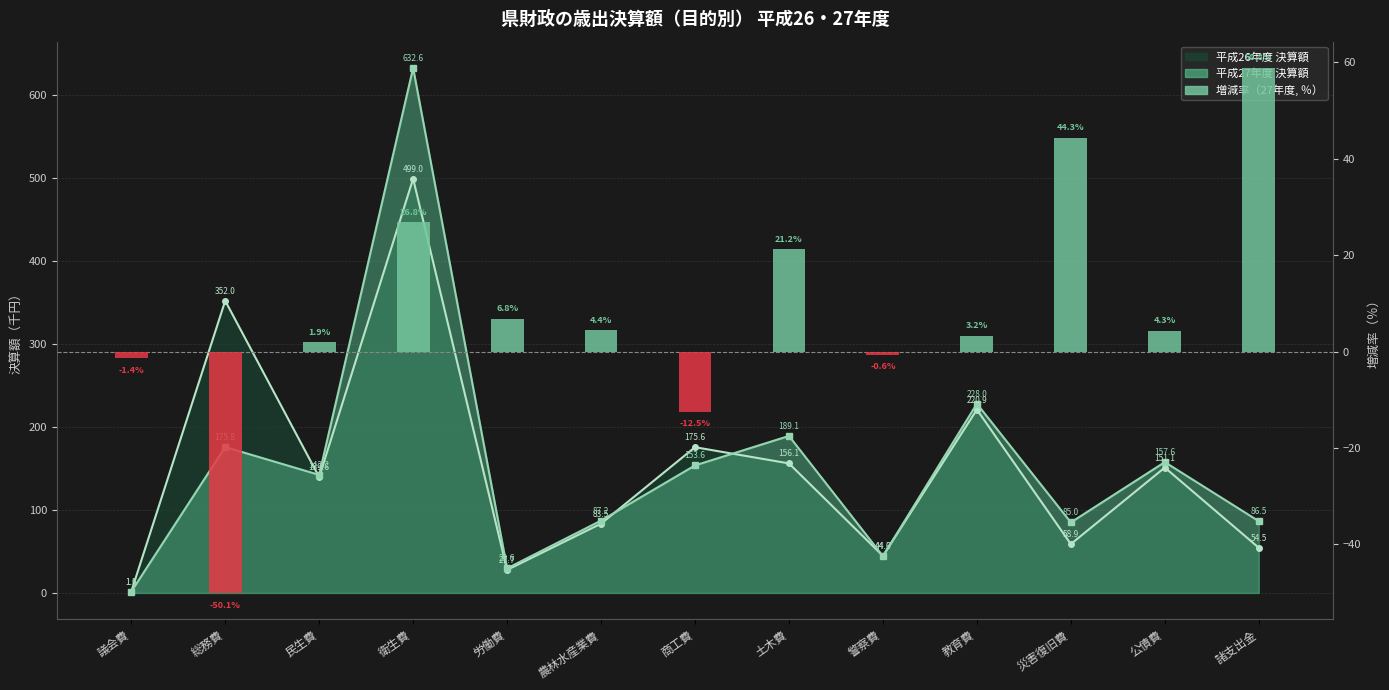

At which category does the chart reach its minimum across all series?

総務費